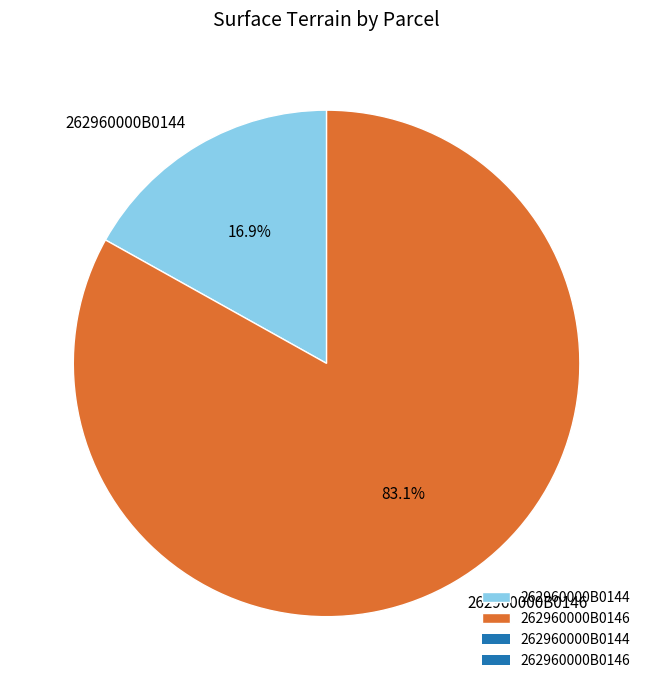

Combined, what portion of the pie is 262960000B0144 and 262960000B0146?

100.0%